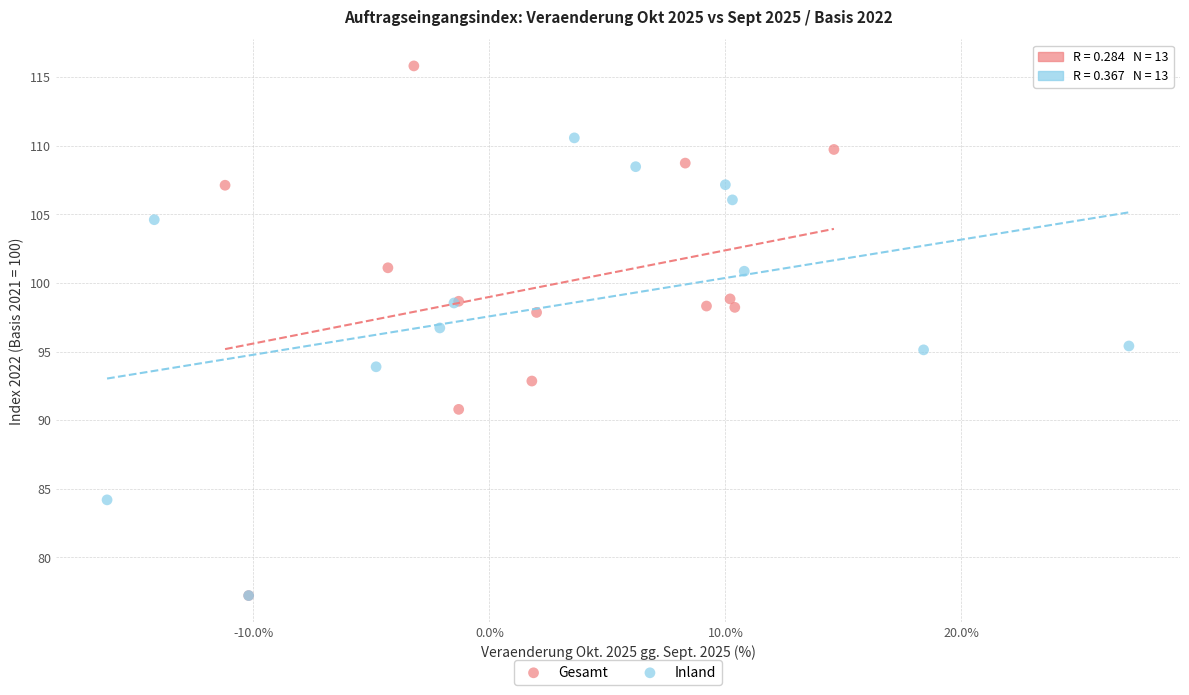

Which series has the widest spread of Y values?

Gesamt